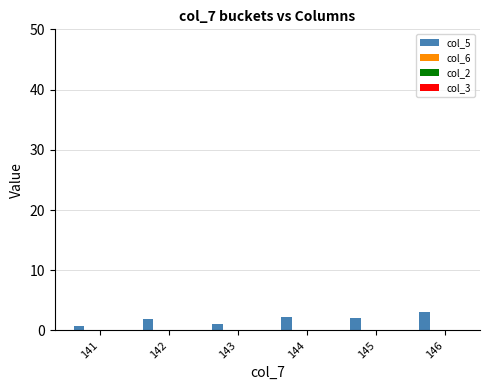

What is the difference between the second highest and second lowest values?

1.1